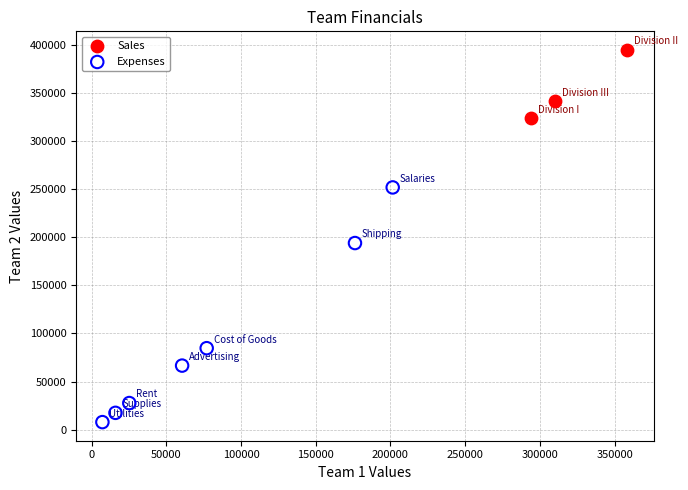

Which series contains the highest Y value?

Sales